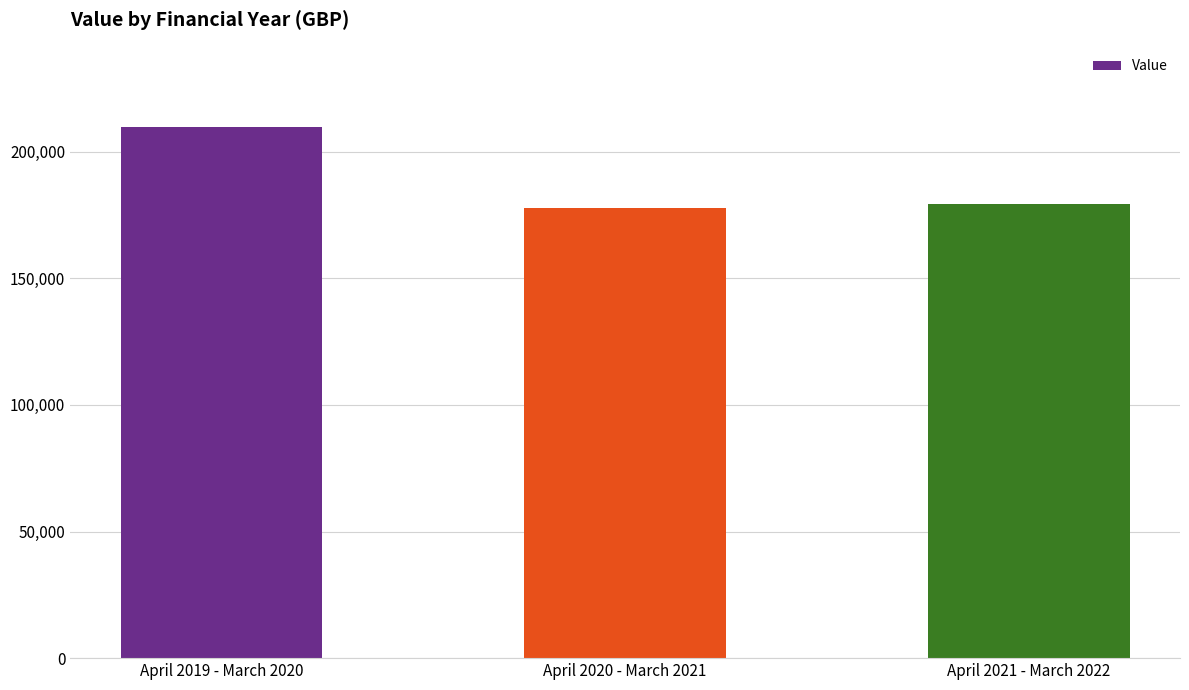

How many data points does each series have?

3